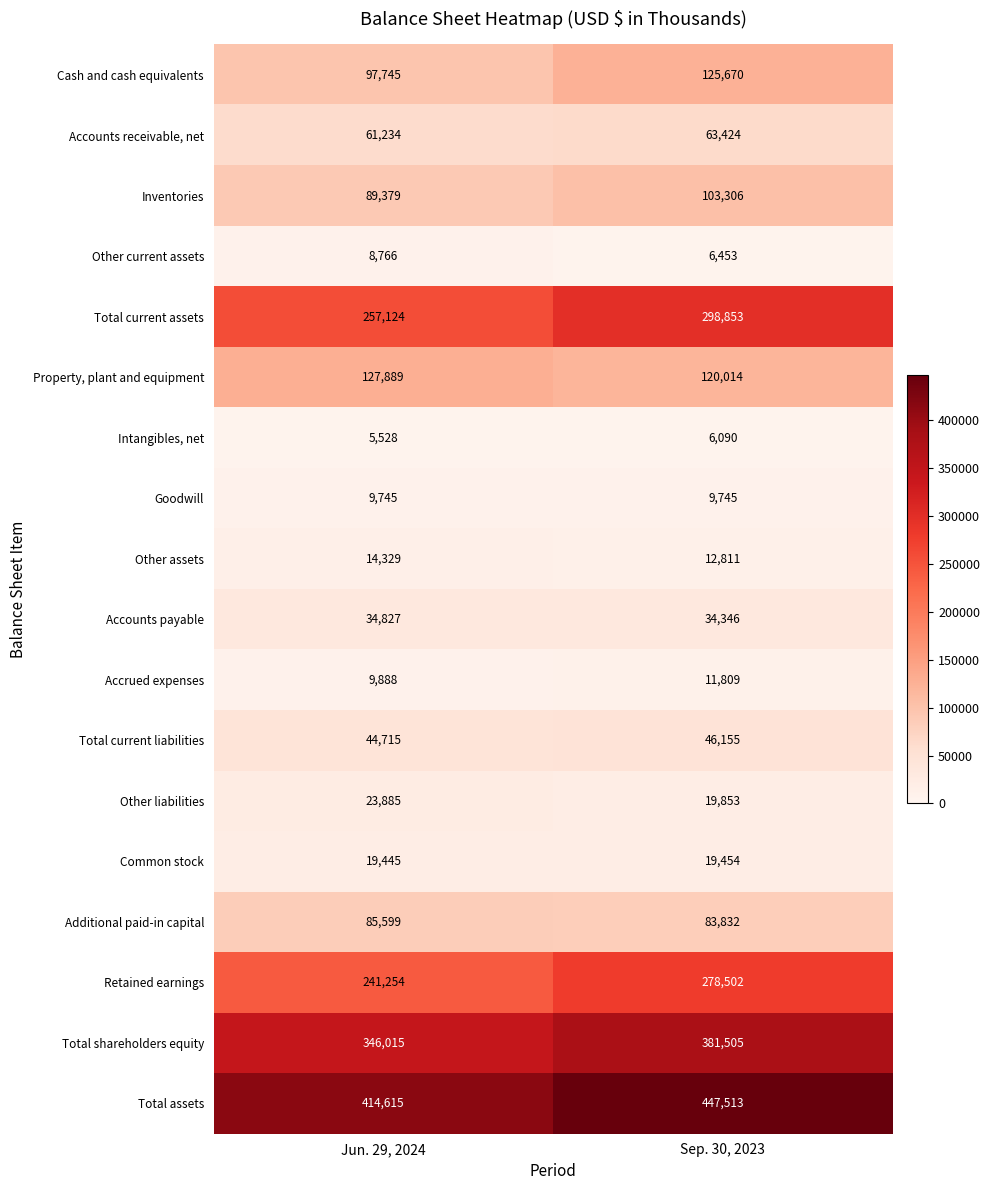

What is the total value across all series at Sep. 30, 2023?

2069335